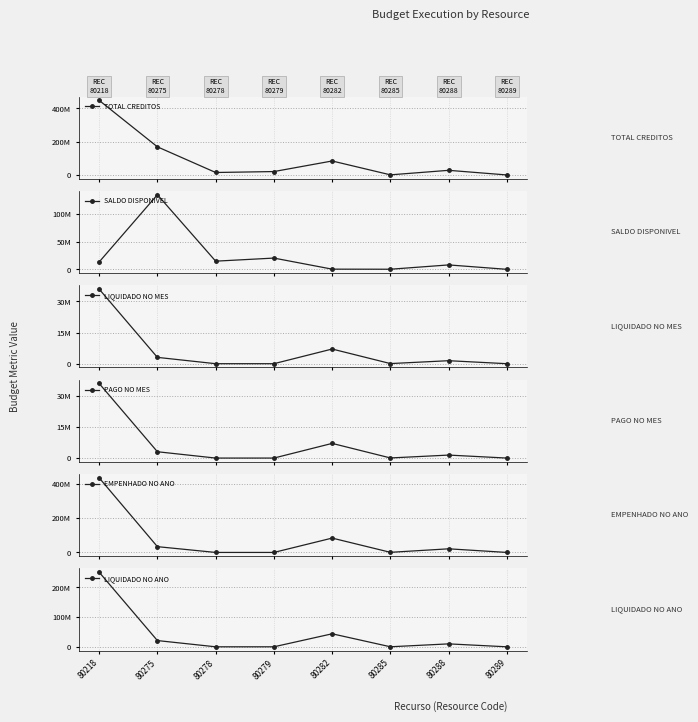

List the series in order of their peak value, lowest first.

LIQUIDADO NO MES, PAGO NO MES, SALDO DISPONIVEL, LIQUIDADO NO ANO, EMPENHADO NO ANO, TOTAL CREDITOS